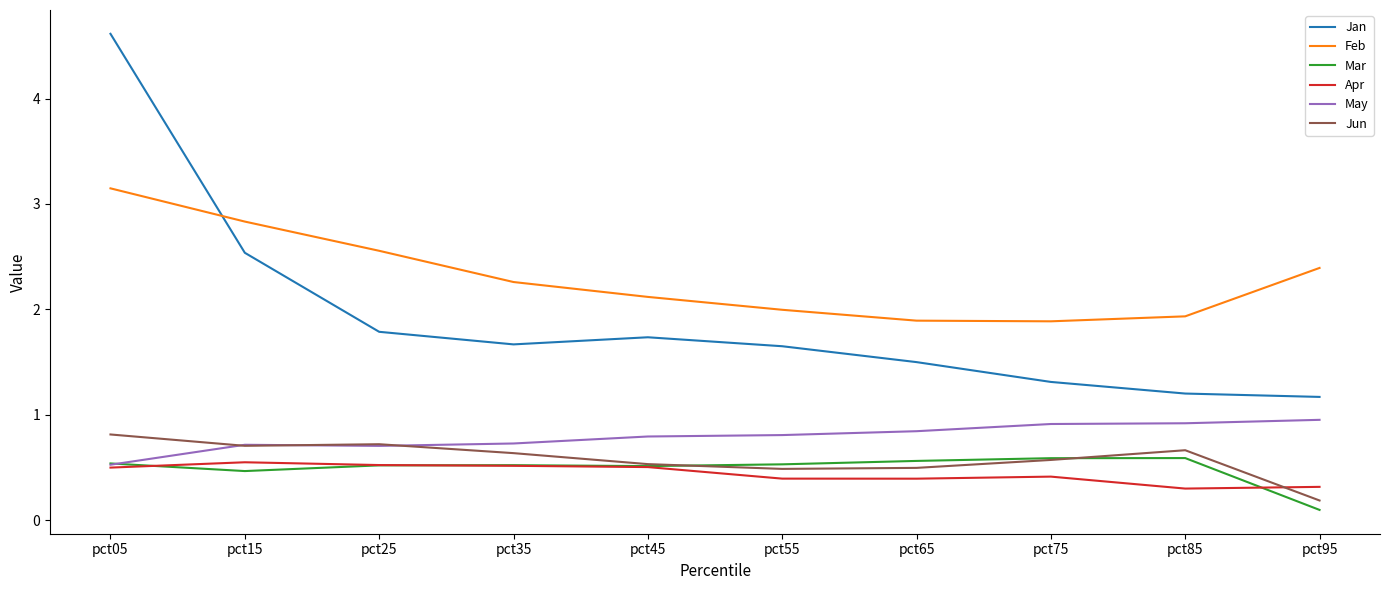

Is it true that Jun equals 0.2 at pct65?

False